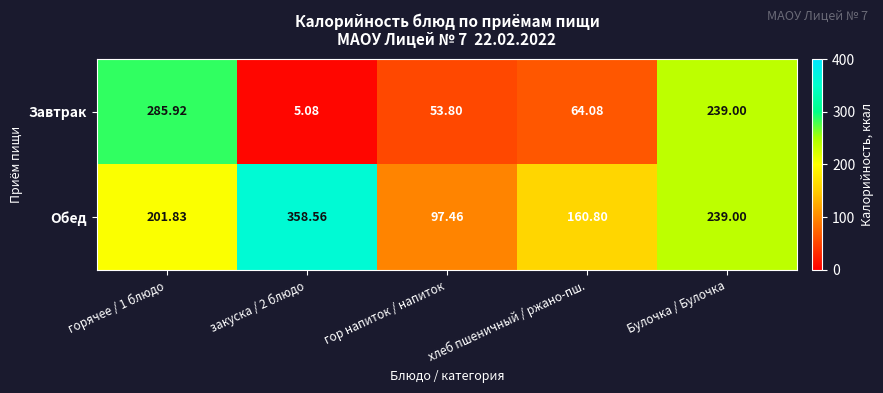

What is the total value across all series at Булочка / Булочка?

478.0